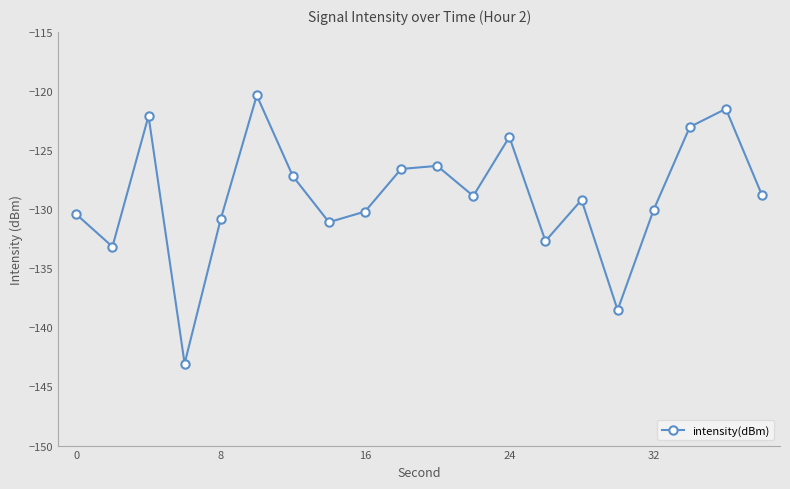

What is the smallest value displayed?

-143.1